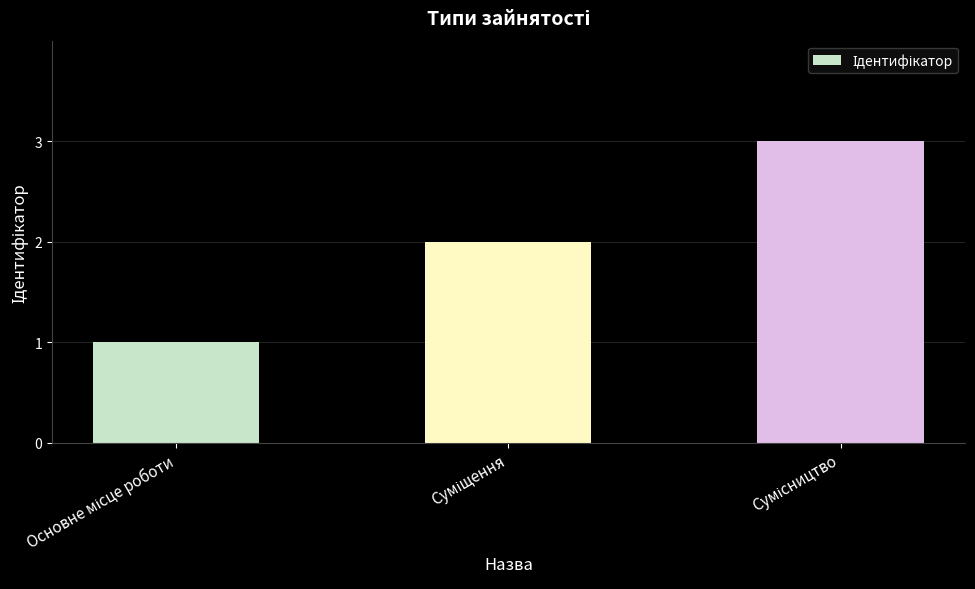

Reading right to left, extract all data points from this chart.

3	2	1